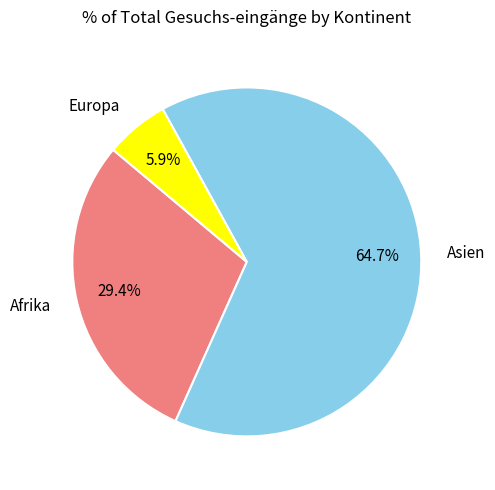

Rank the categories by value from highest to lowest.

Asien, Afrika, Europa